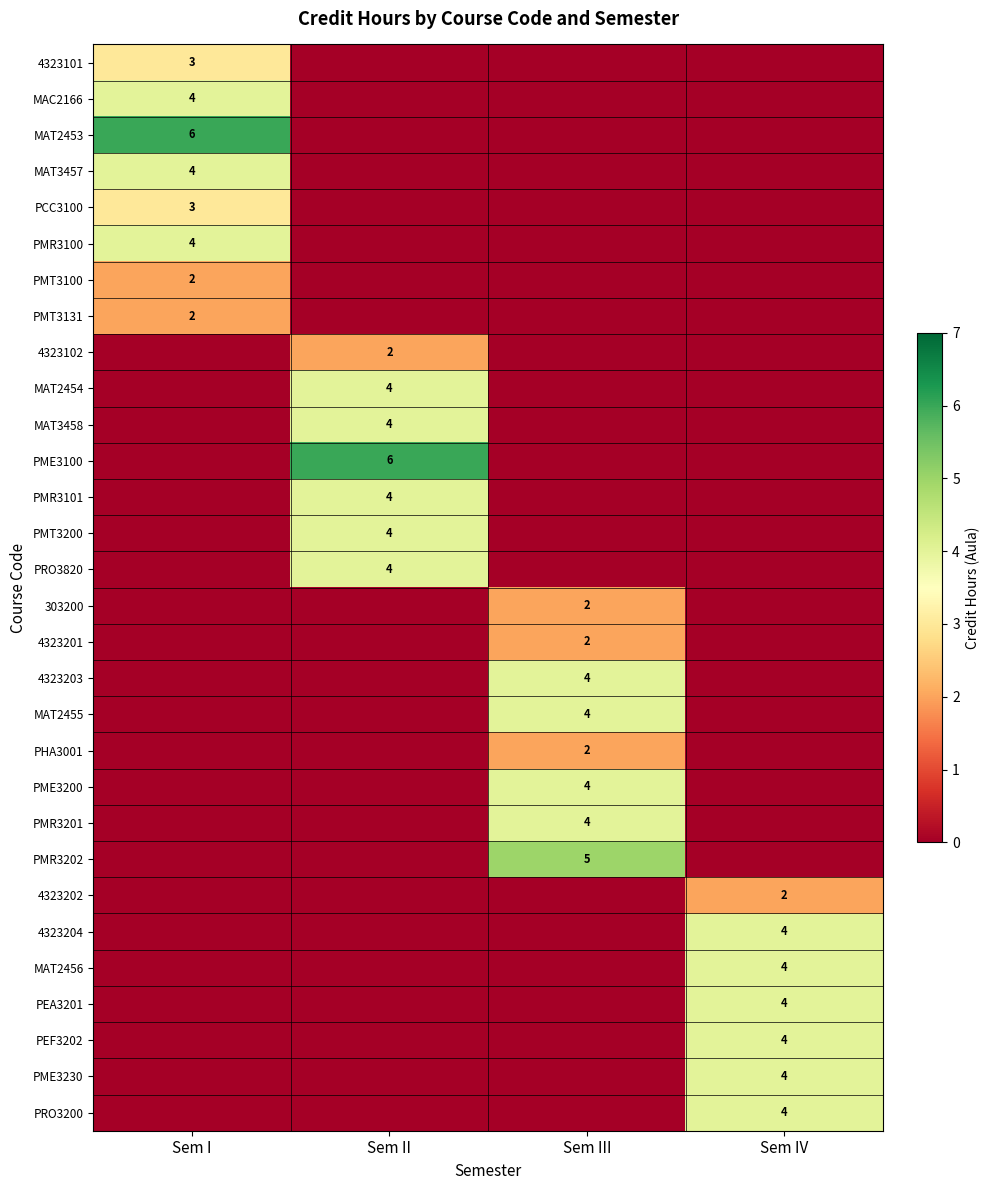

The PMR3201 series shows 4 at Sem III. True or false?

True